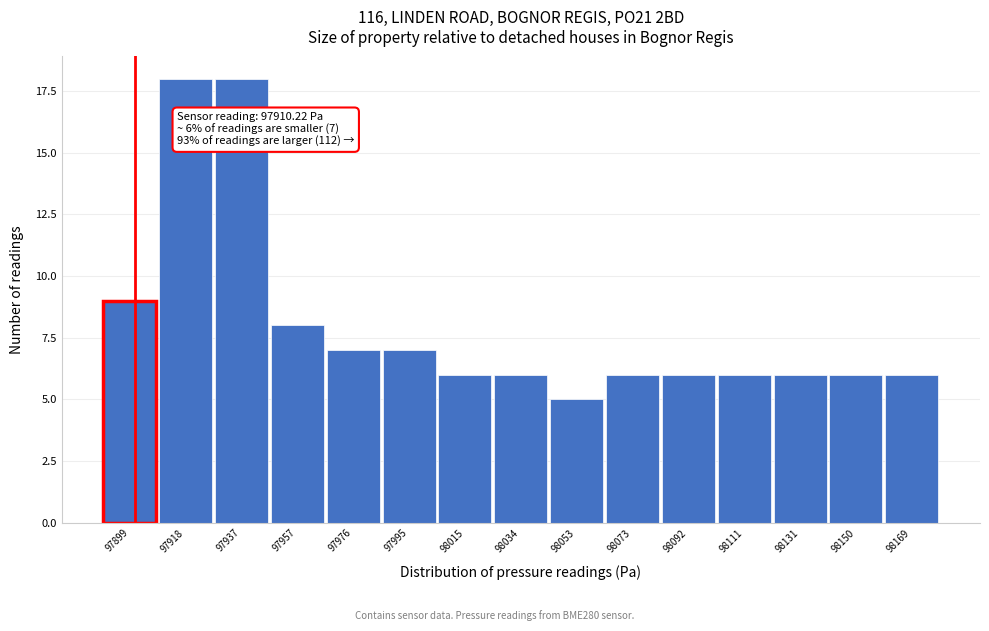

Reading right to left, what are all the values shown in this chart?

98169=6	98150=6	98131=6	98111=6	98092=6	98073=6	98053=5	98034=6	98015=6	97995=7	97976=7	97957=8	97937=18	97918=18	97899=9